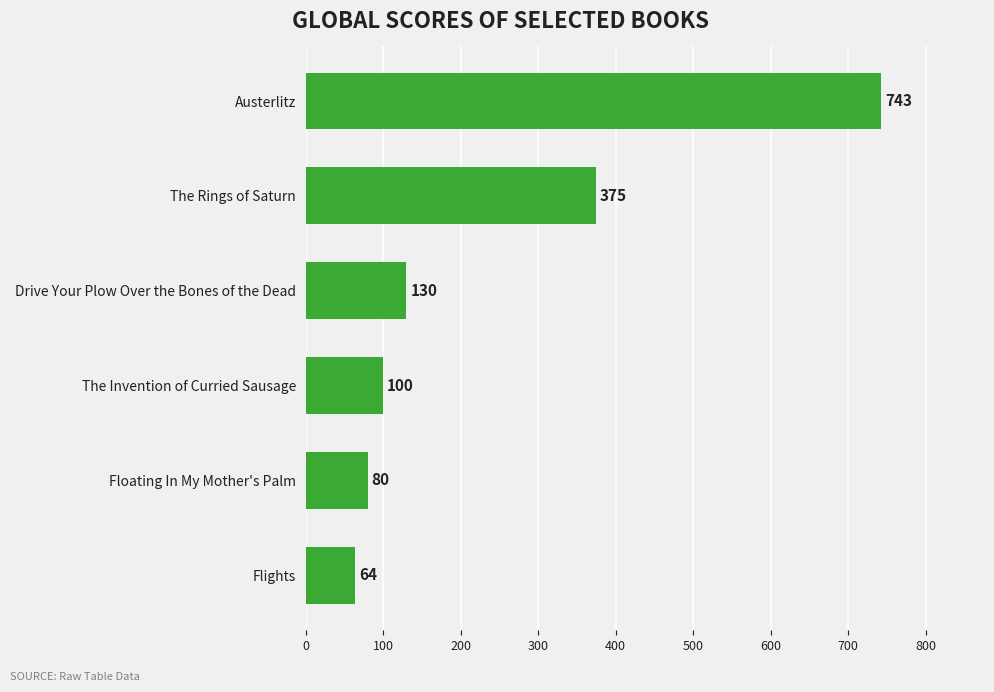

Rank the categories by value from lowest to highest.

Flights, Floating In My Mother's Palm, The Invention of Curried Sausage, Drive Your Plow Over the Bones of the Dead, The Rings of Saturn, Austerlitz